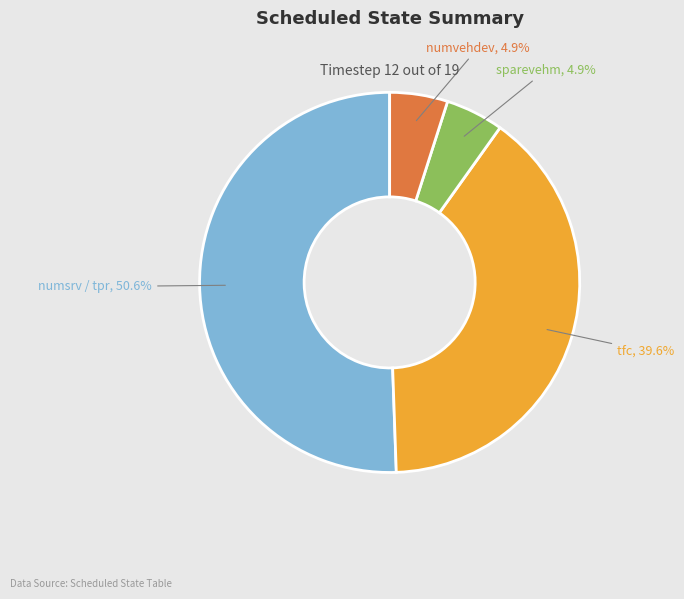

Which category has the biggest portion of the pie?

numsrv / tpr